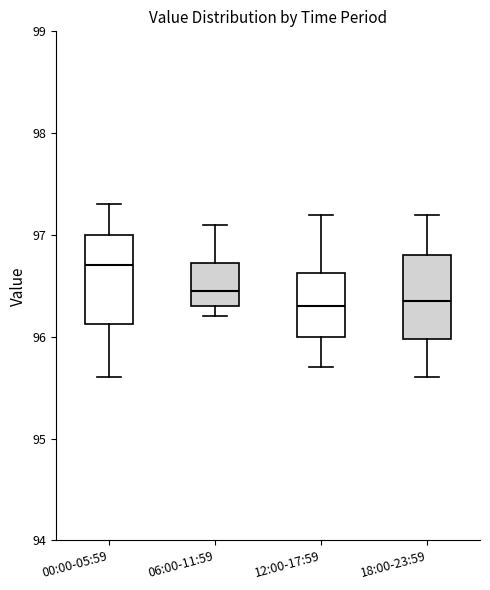

Reading left to right, transcribe this box plot: for each box, give where its median line is, the range the box spans, and where its two whiskers end, as read against the y-axis. The values are not printed on the chart, so give them approximately, as read against the axis.

00:00-05:59: median 96.7, box 96.1 to 97.0, whiskers 95.6 to 97.3
06:00-11:59: median 96.5, box 96.3 to 96.7, whiskers 96.2 to 97.1
12:00-17:59: median 96.3, box 96.0 to 96.6, whiskers 95.7 to 97.2
18:00-23:59: median 96.4, box 96.0 to 96.8, whiskers 95.6 to 97.2